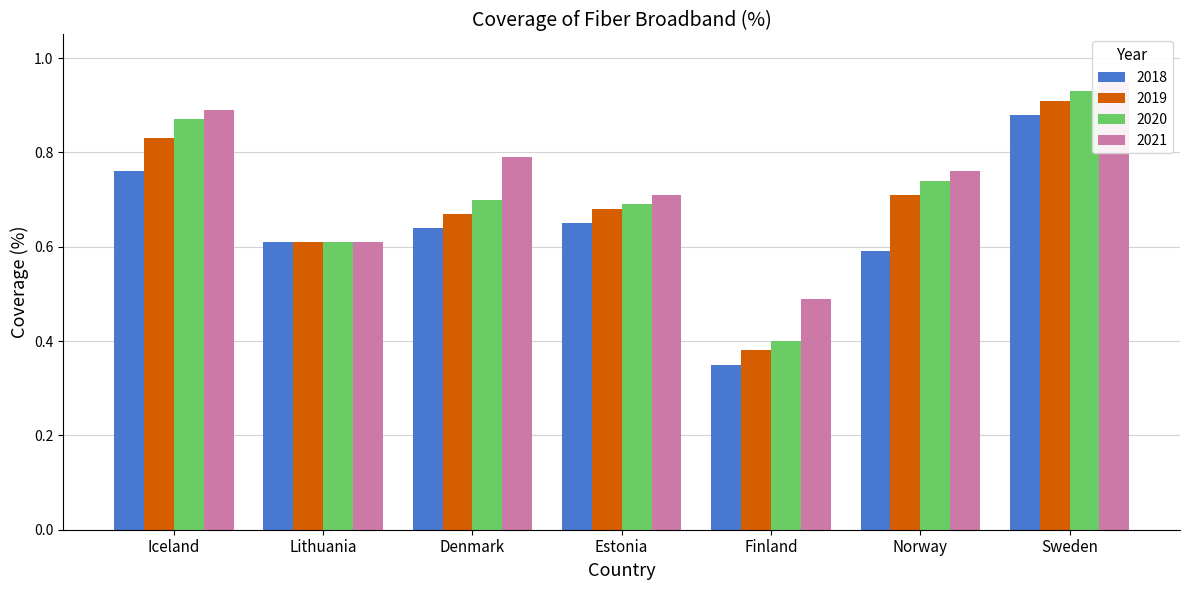

Read the 2020 value at Lithuania.

0.6